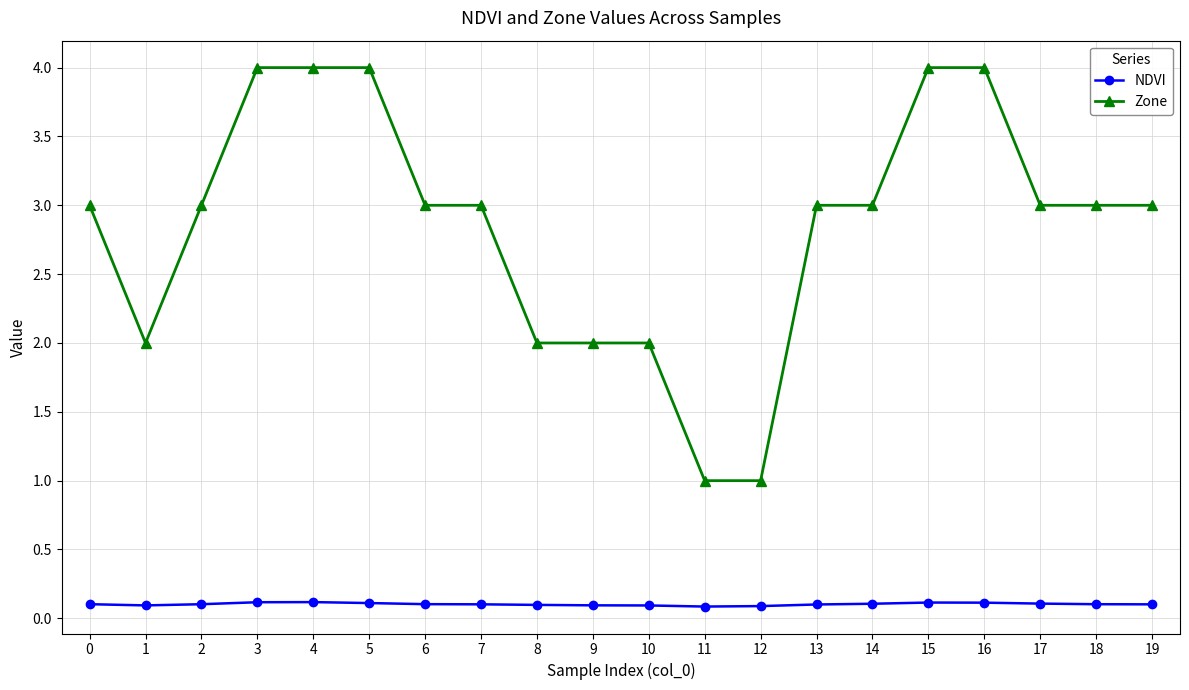

What is the total value across all series at 12?

1.1